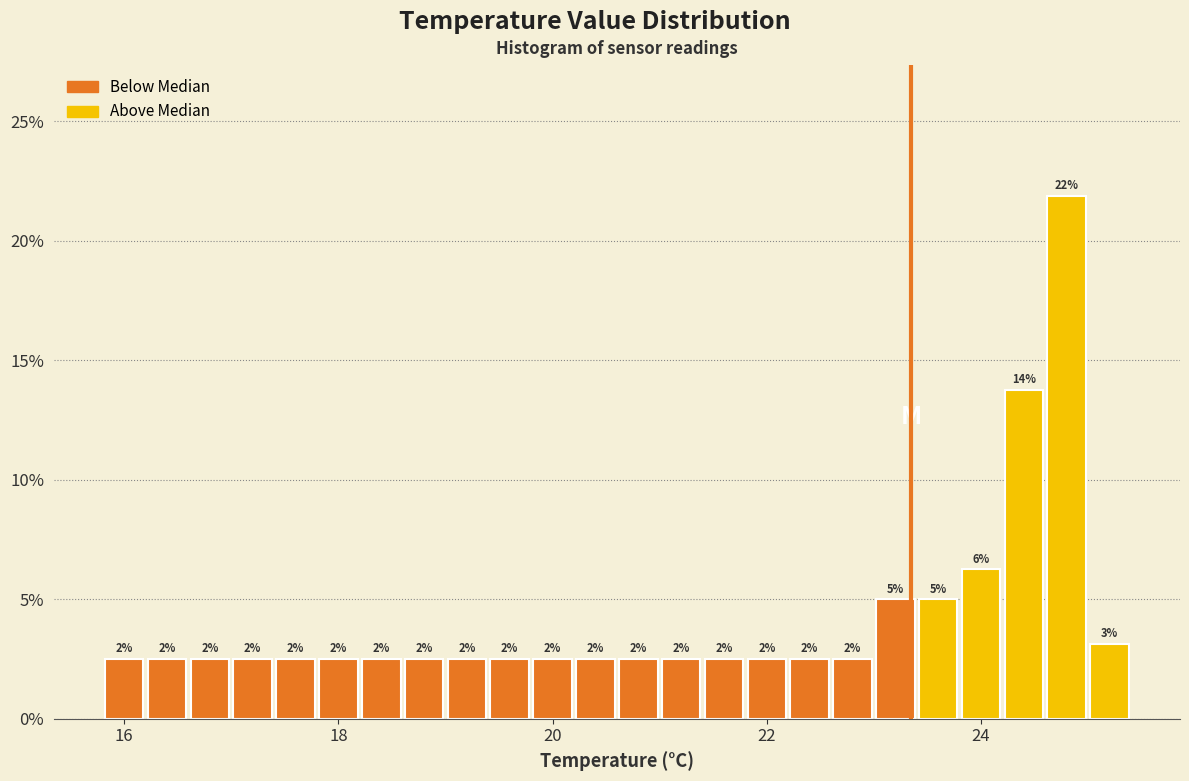

Around what value on the x-axis is the tallest bar? Give the approximate position of its centre, as read against the axis.

24.8